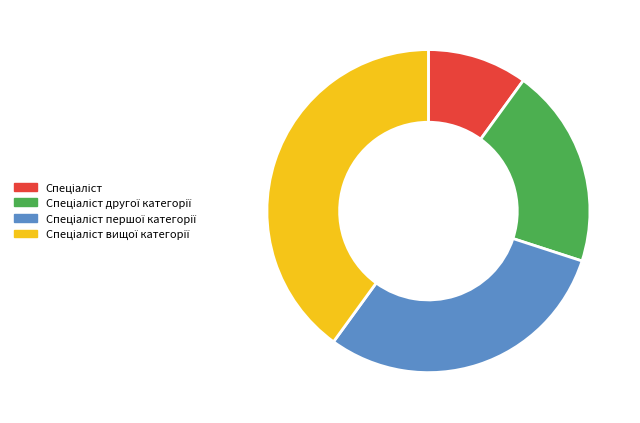

Is there any slice that represents more than half of the pie?

No